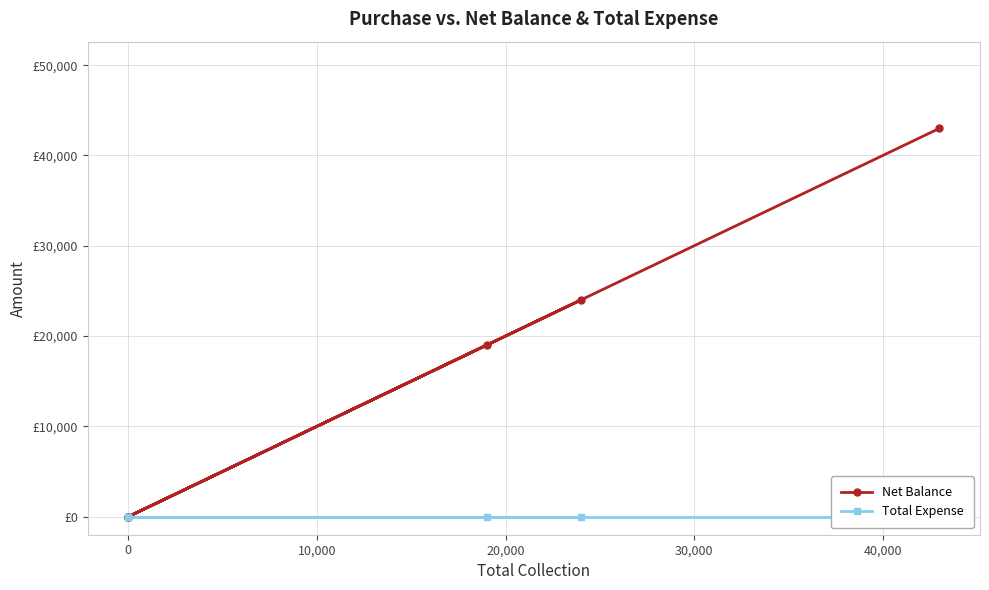

What is the difference between the second highest and minimum values in the Net Balance series?

24000